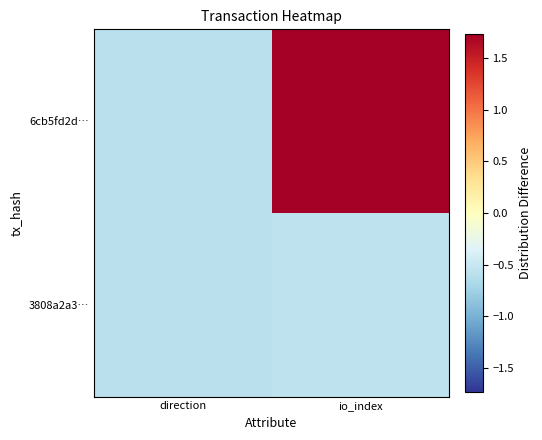

At how many categories does at least one series exceed 0?

1